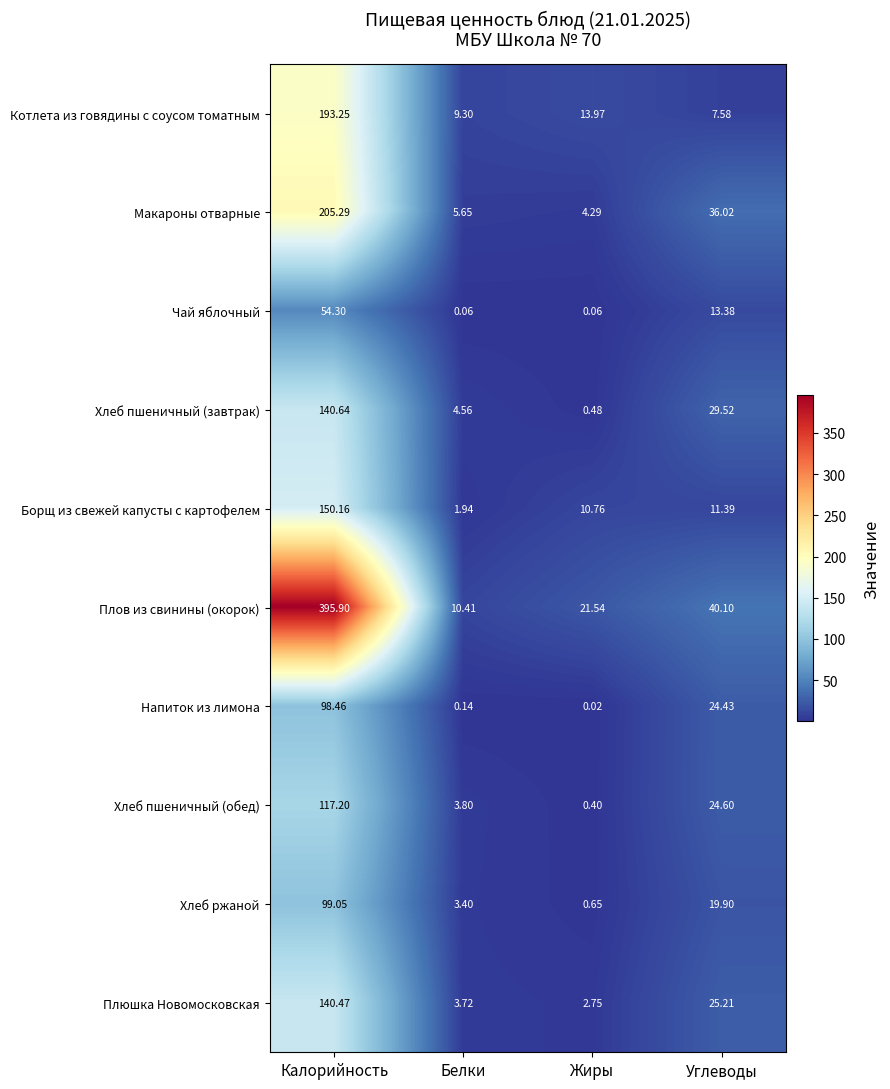

Where is Плюшка Новомосковская nearest to the value 71?

Углеводы